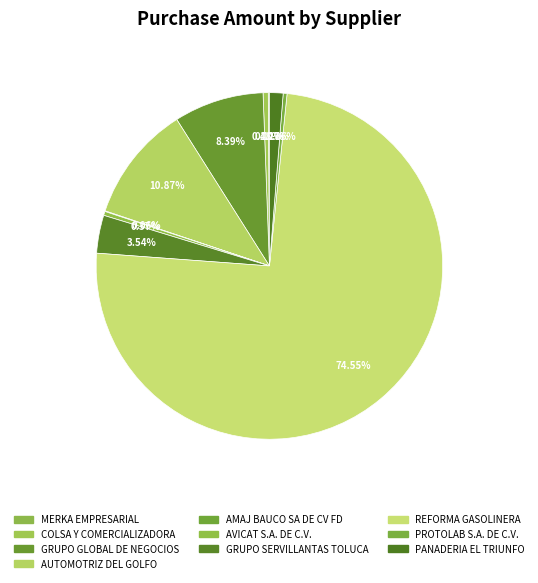

To the nearest percent, what is the average slice percentage?

10%